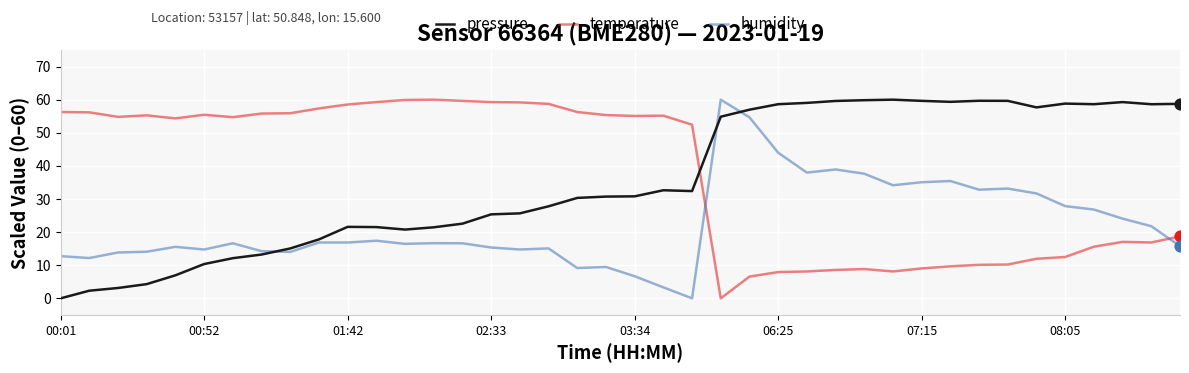

What is the difference between the maximum and minimum values in the pressure series?

60.0